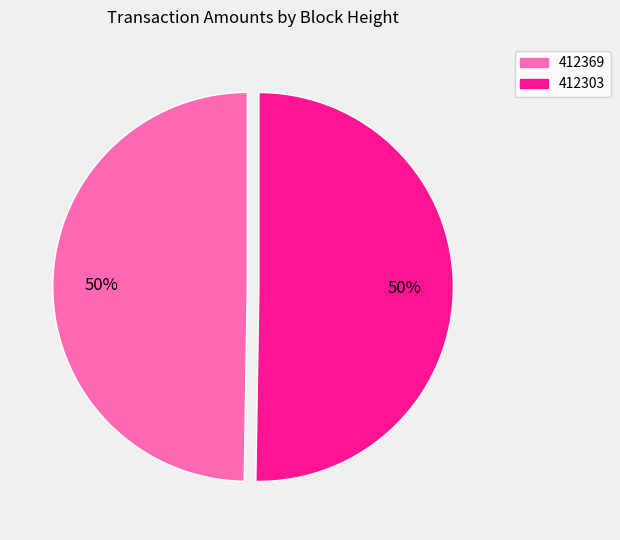

Which slice is the smallest?

412369